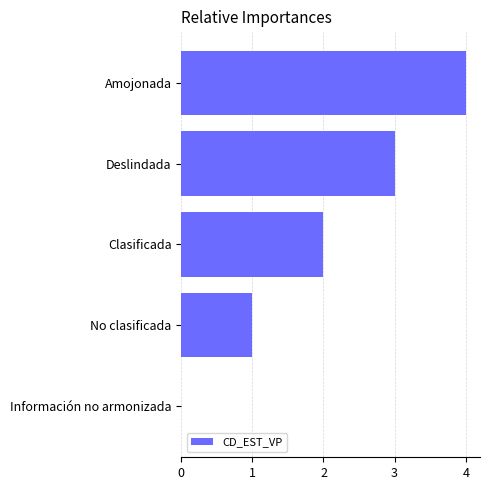

Are the bars grouped side by side (vs. stacked)?

No